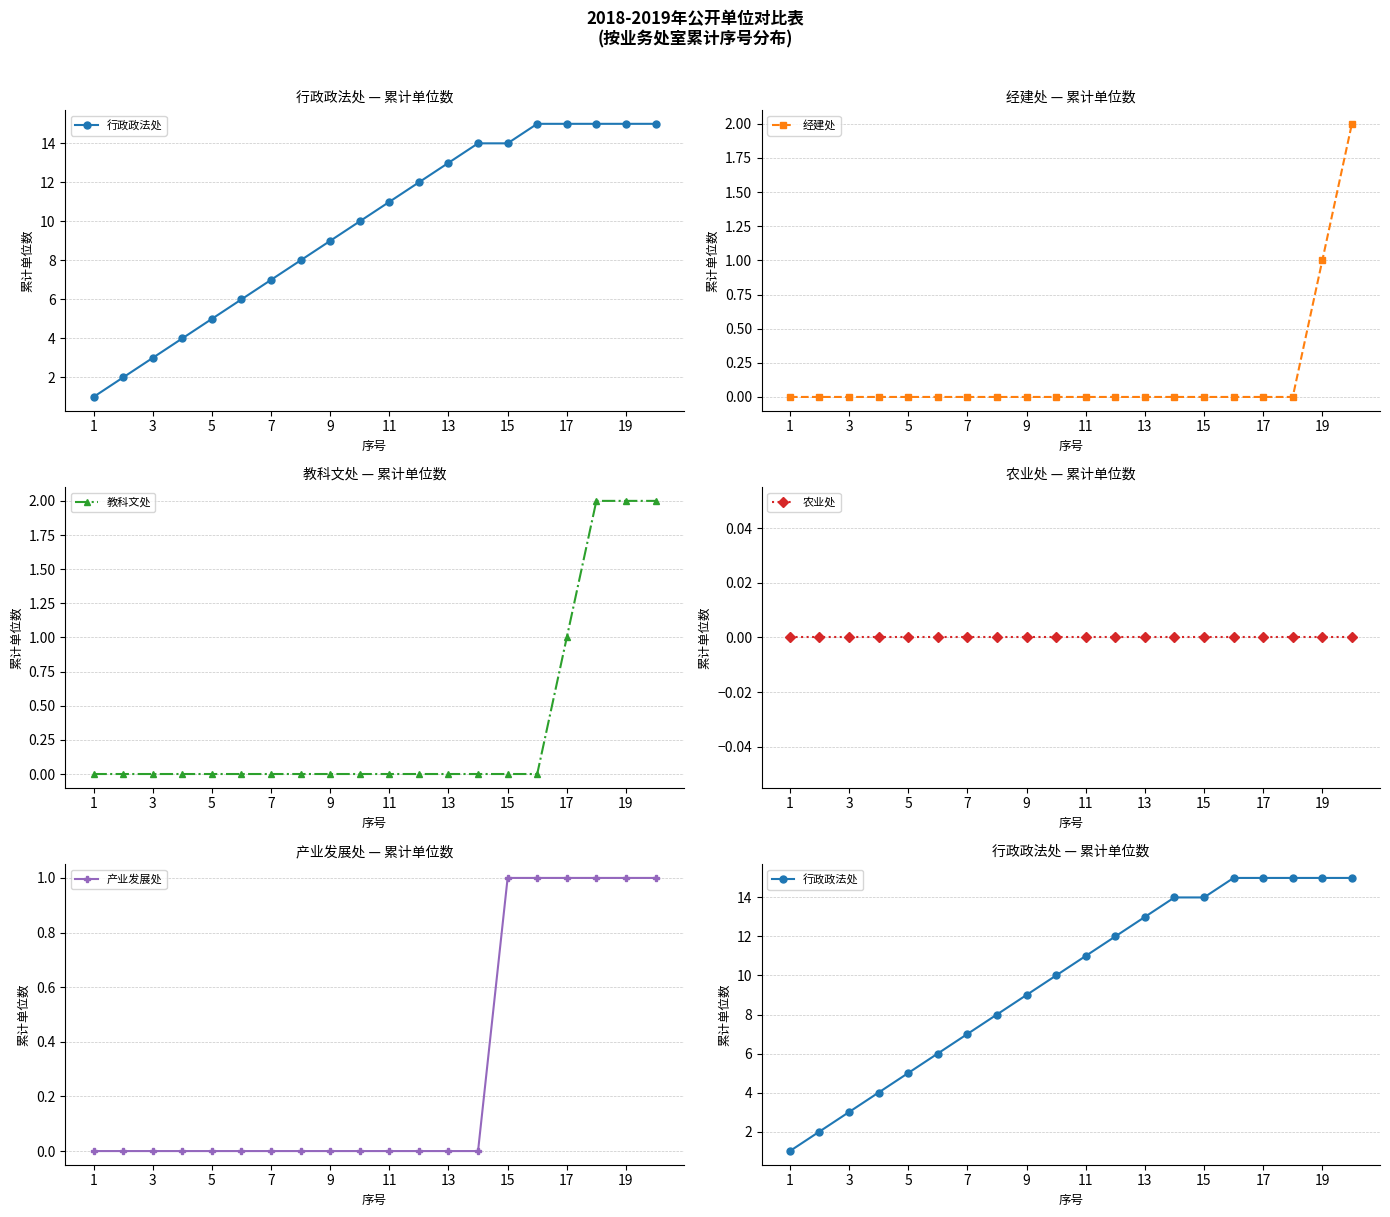

True or false: 经建处 has a value of -1 at 17.

False